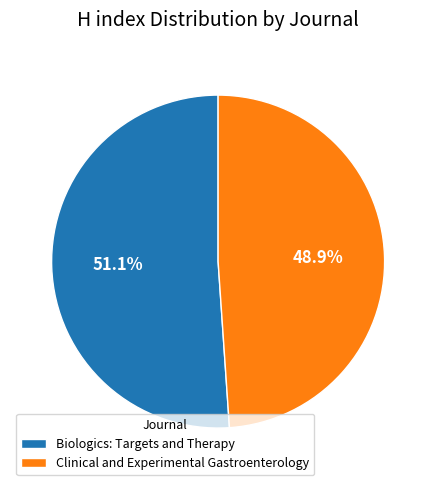

What is the total percentage of Clinical and Experimental Gastroenterology and Biologics: Targets and Therapy?

100.0%